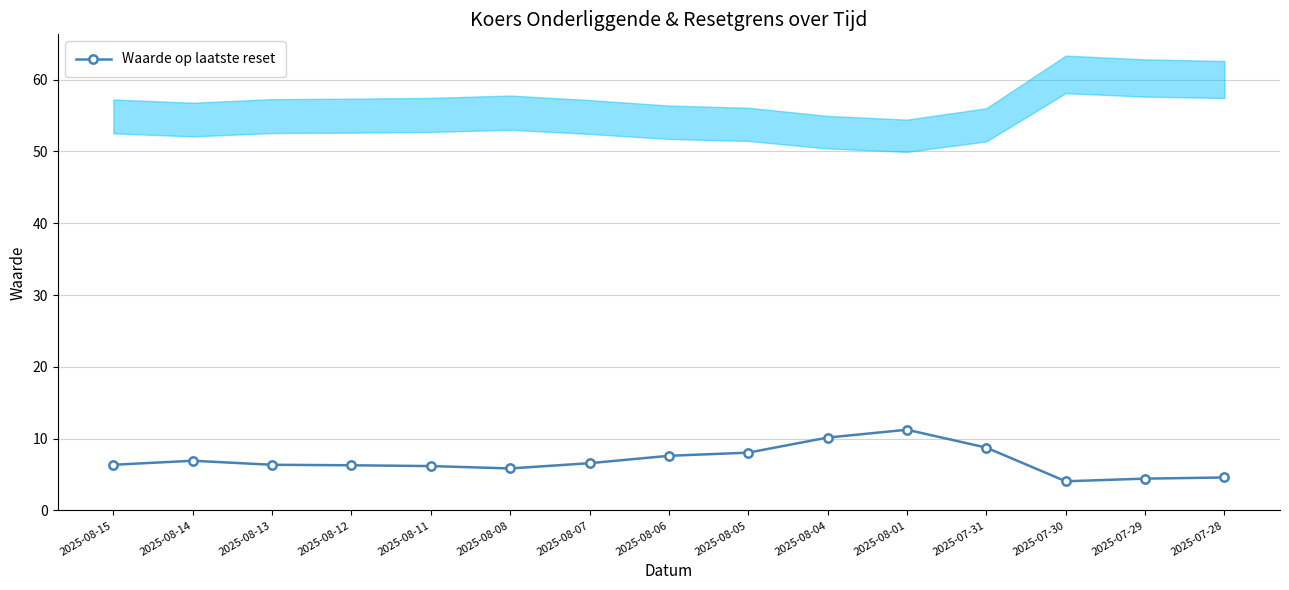

List the labels in order of value, smallest first.

2025-07-30, 2025-07-29, 2025-07-28, 2025-08-08, 2025-08-11, 2025-08-12, 2025-08-15, 2025-08-13, 2025-08-07, 2025-08-14, 2025-08-06, 2025-08-05, 2025-07-31, 2025-08-04, 2025-08-01